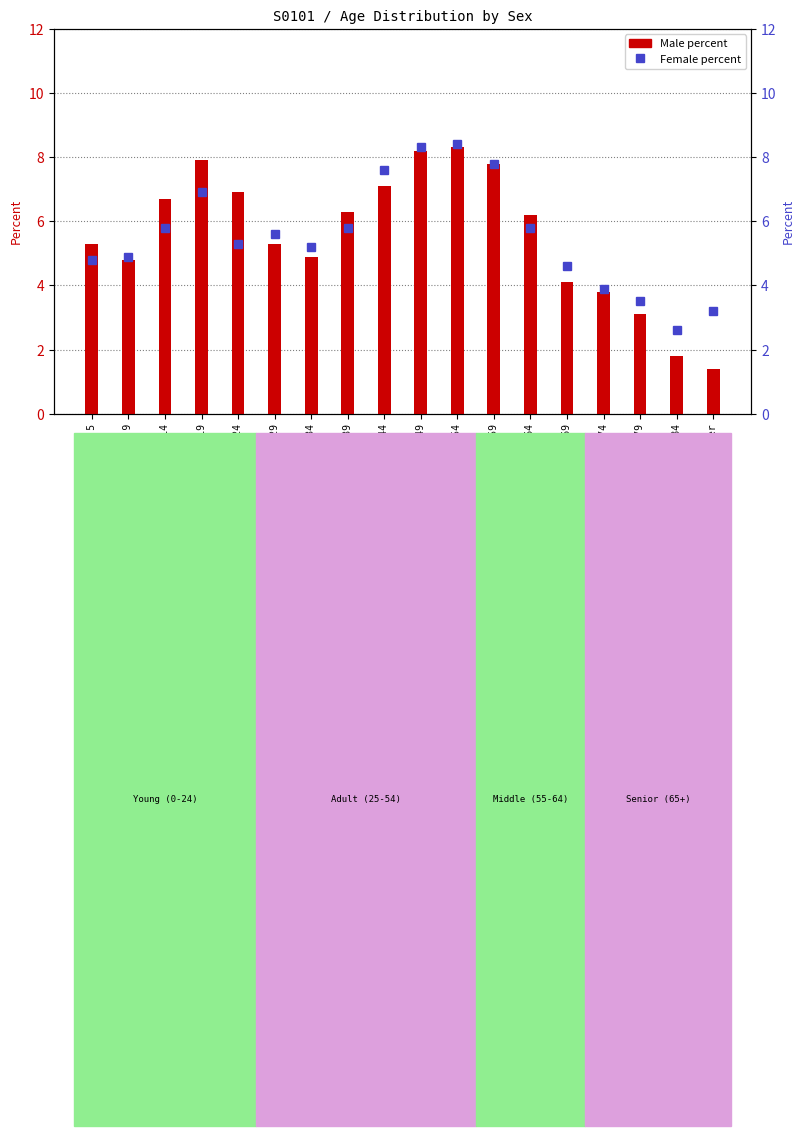

At which label does Male reach its peak?

50 to 54